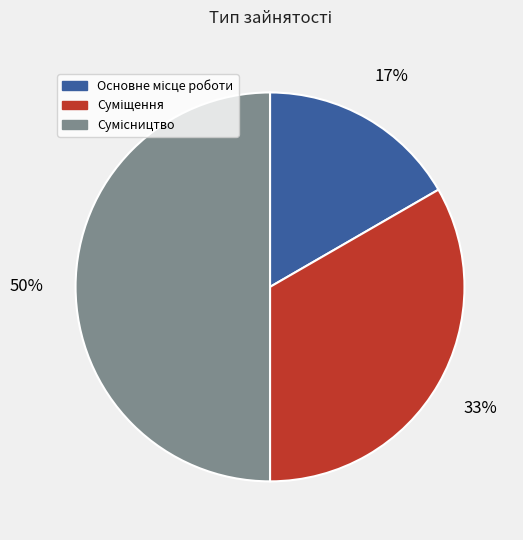

To the nearest percent, what is the average slice percentage?

33%